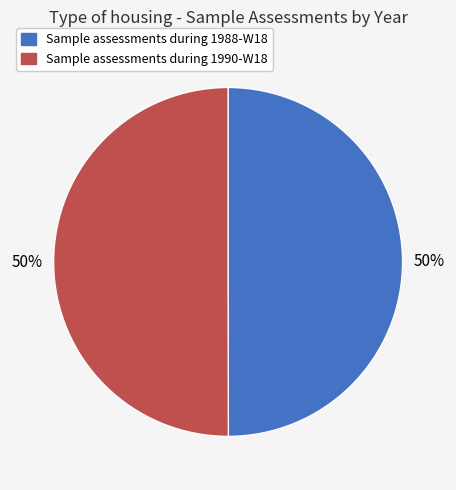

What percentage is the Sample assessments during 1990-W18 slice, to the nearest percent?

50%